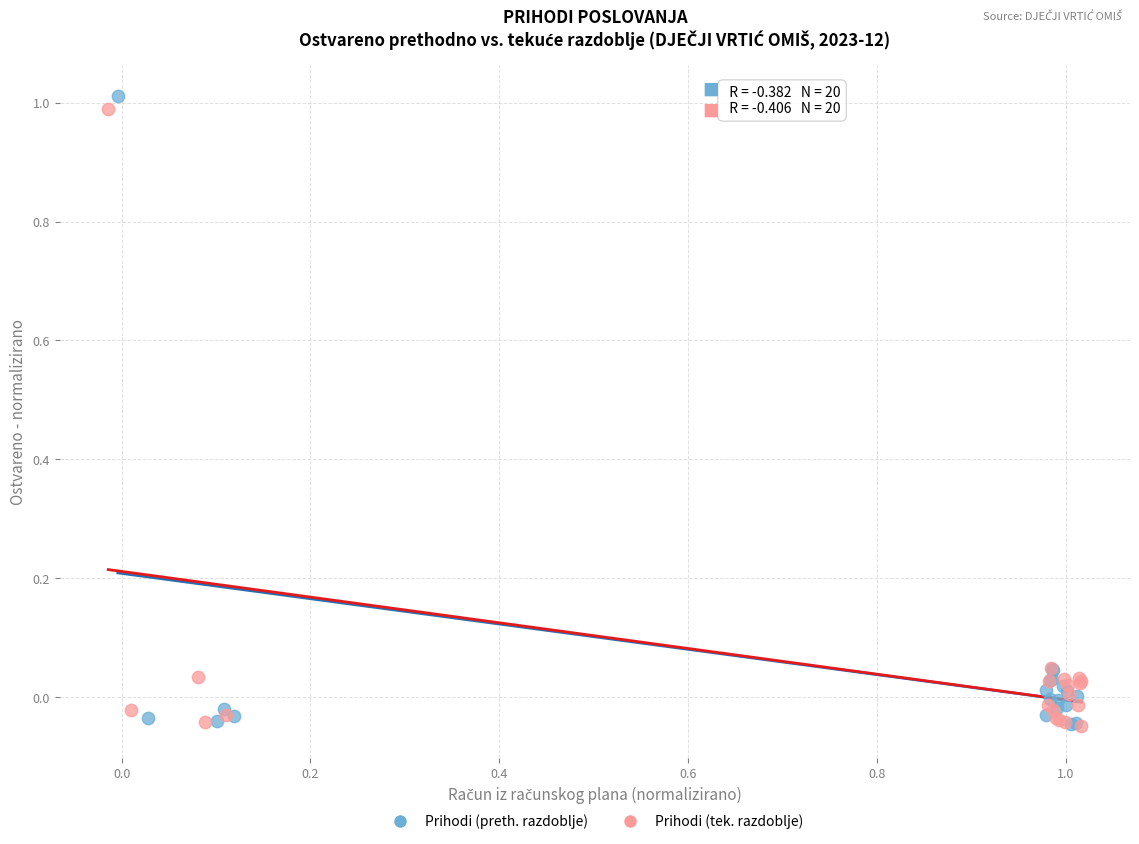

Which series has the largest Y range (max minus min)?

Prihodi (preth. razdoblje)